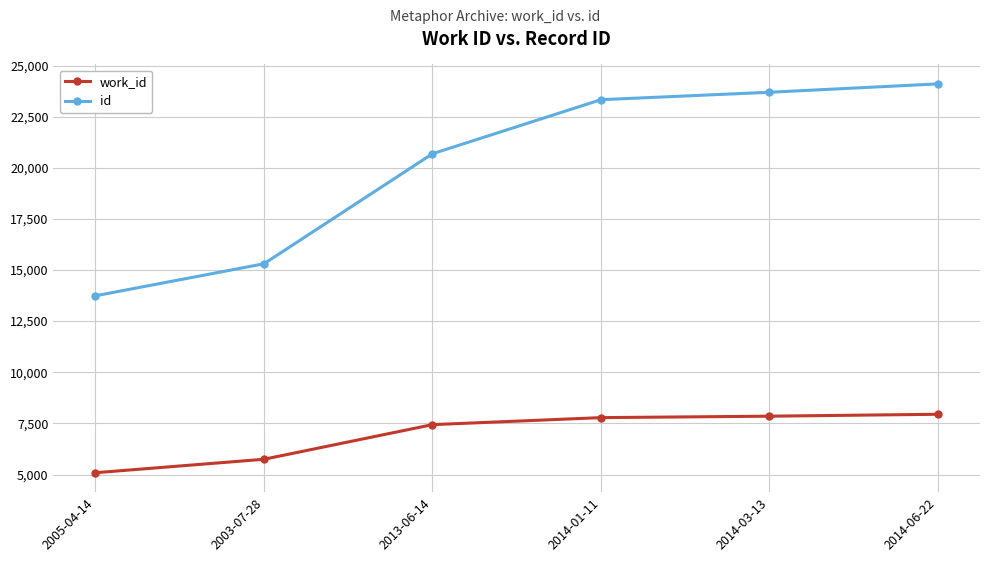

True or false: id and work_id cross at least once.

False